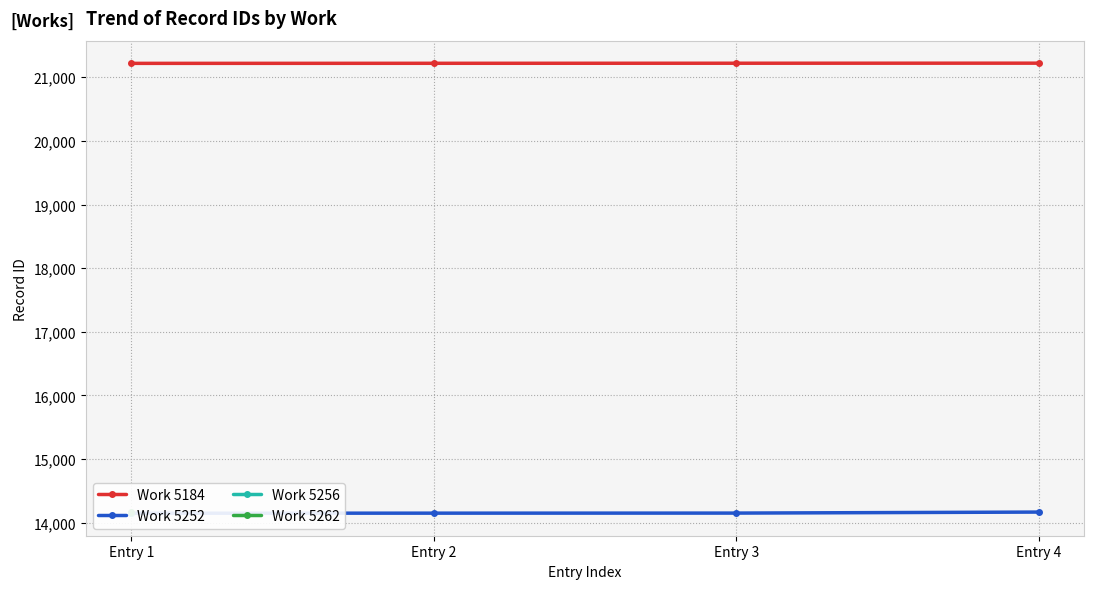

What is the difference between the second highest and second lowest values in the Work 5252 series?

1